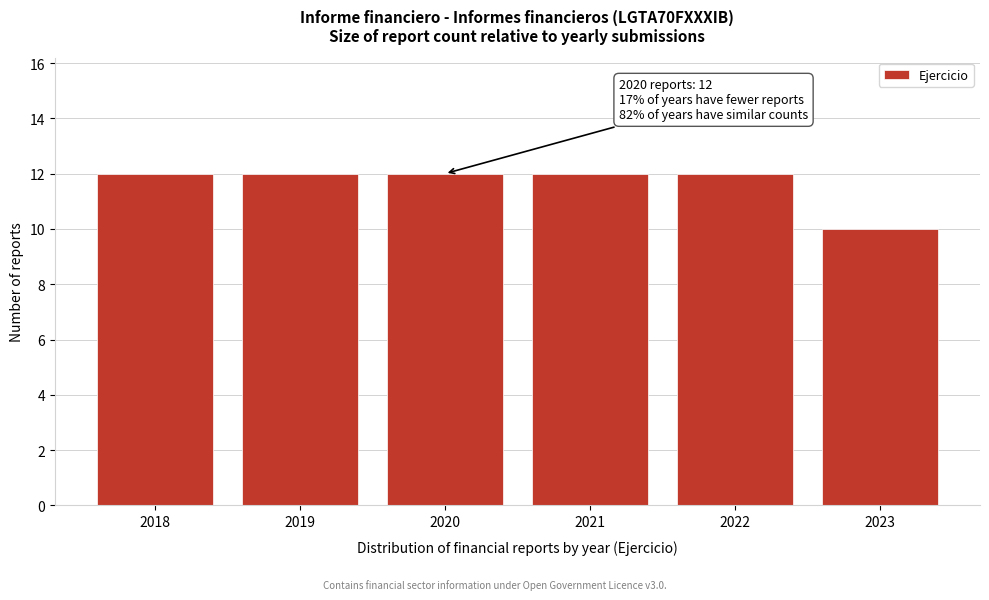

Reading right to left, list all the values displayed in this chart.

2023=10	2022=12	2021=12	2020=12	2019=12	2018=12